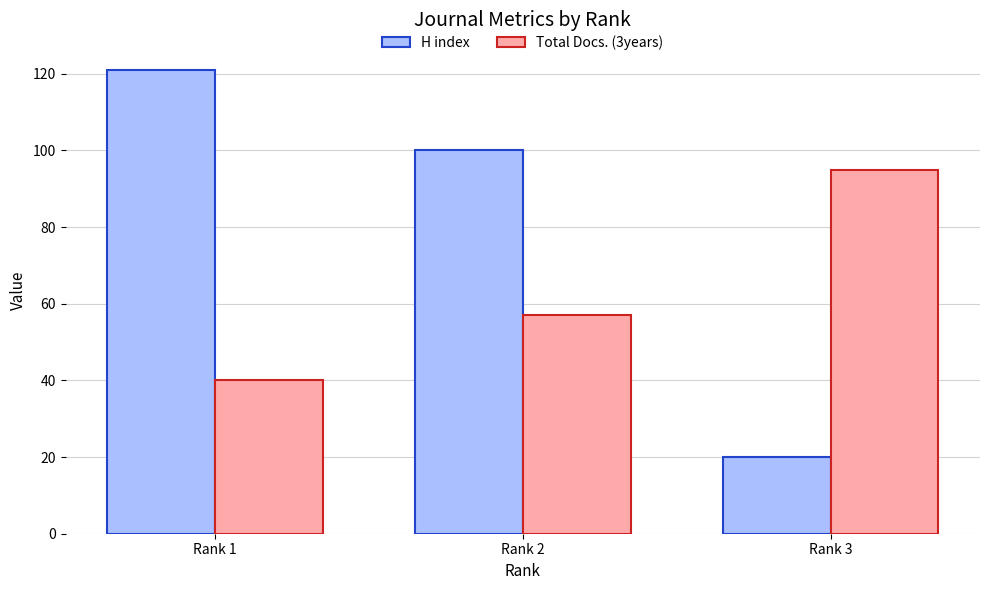

How many groups of bars are there?

3